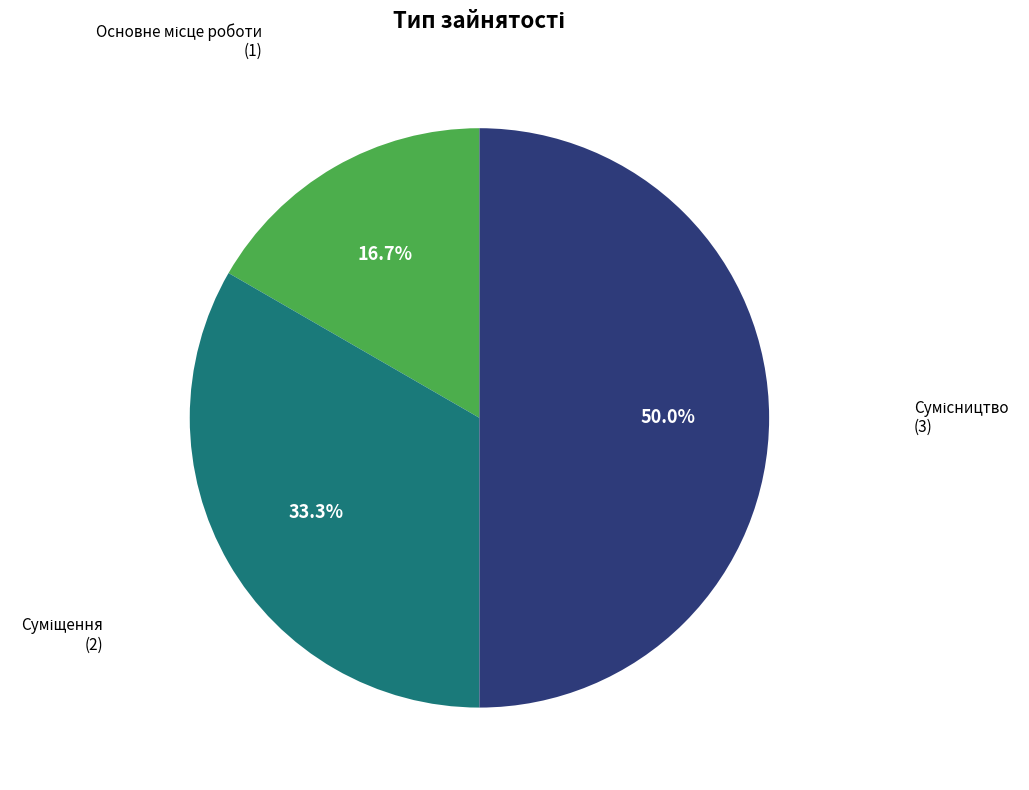

What percentage is the Суміщення slice, to the nearest percent?

33%